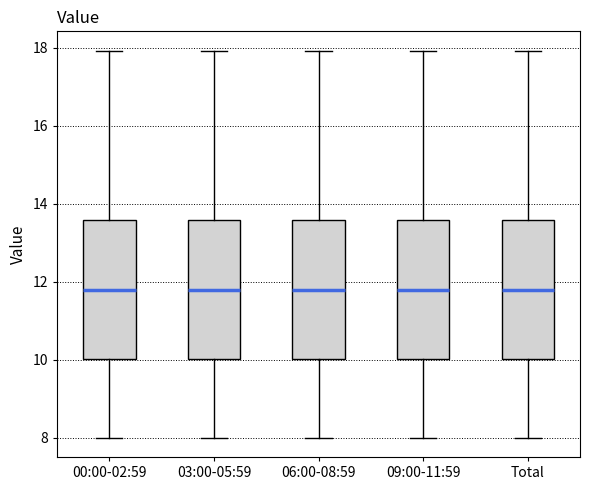

Reading left to right, read every box against the y-axis: the position of its median line, the range the box covers, and the ends of its whiskers. The values are not printed on the chart, so give them approximately, as read against the axis.

00:00-02:59: median 11.8, box 10.0 to 13.6, whiskers 8.0 to 18.0
03:00-05:59: median 11.8, box 10.0 to 13.6, whiskers 8.0 to 18.0
06:00-08:59: median 11.8, box 10.0 to 13.6, whiskers 8.0 to 18.0
09:00-11:59: median 11.8, box 10.0 to 13.6, whiskers 8.0 to 18.0
Total: median 11.8, box 10.0 to 13.6, whiskers 8.0 to 18.0